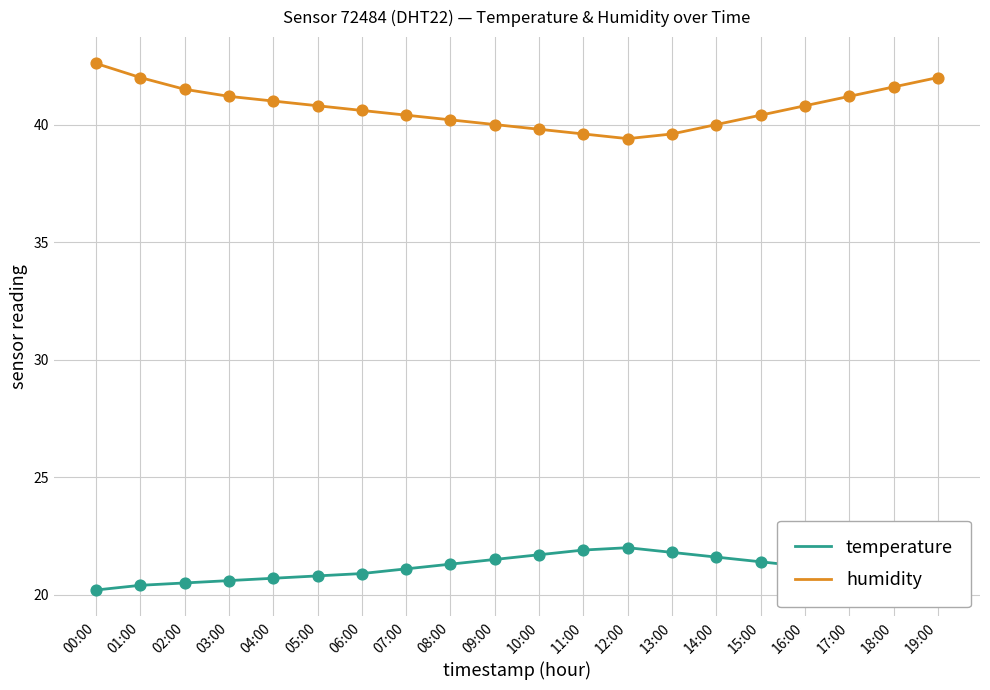

What is the spread (max minus min) of values at 04:00?

20.3